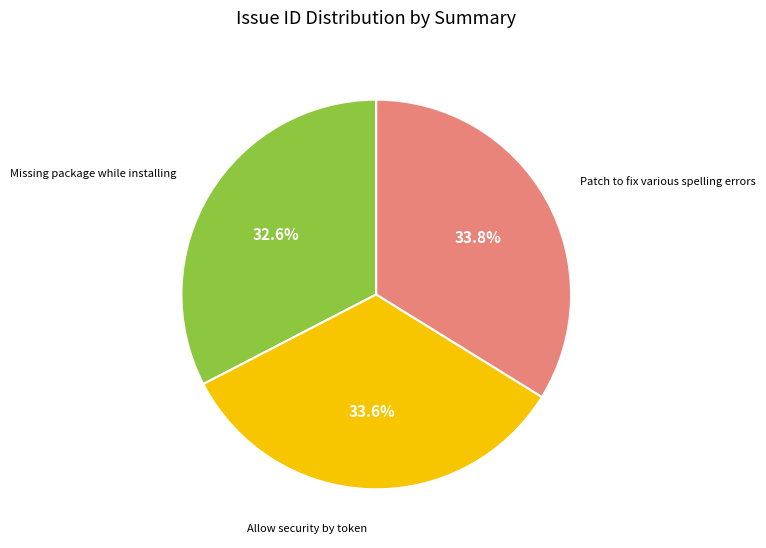

Approximately how many times larger is the value at Missing package while installing compared to Patch to fix various spelling errors?

1.0